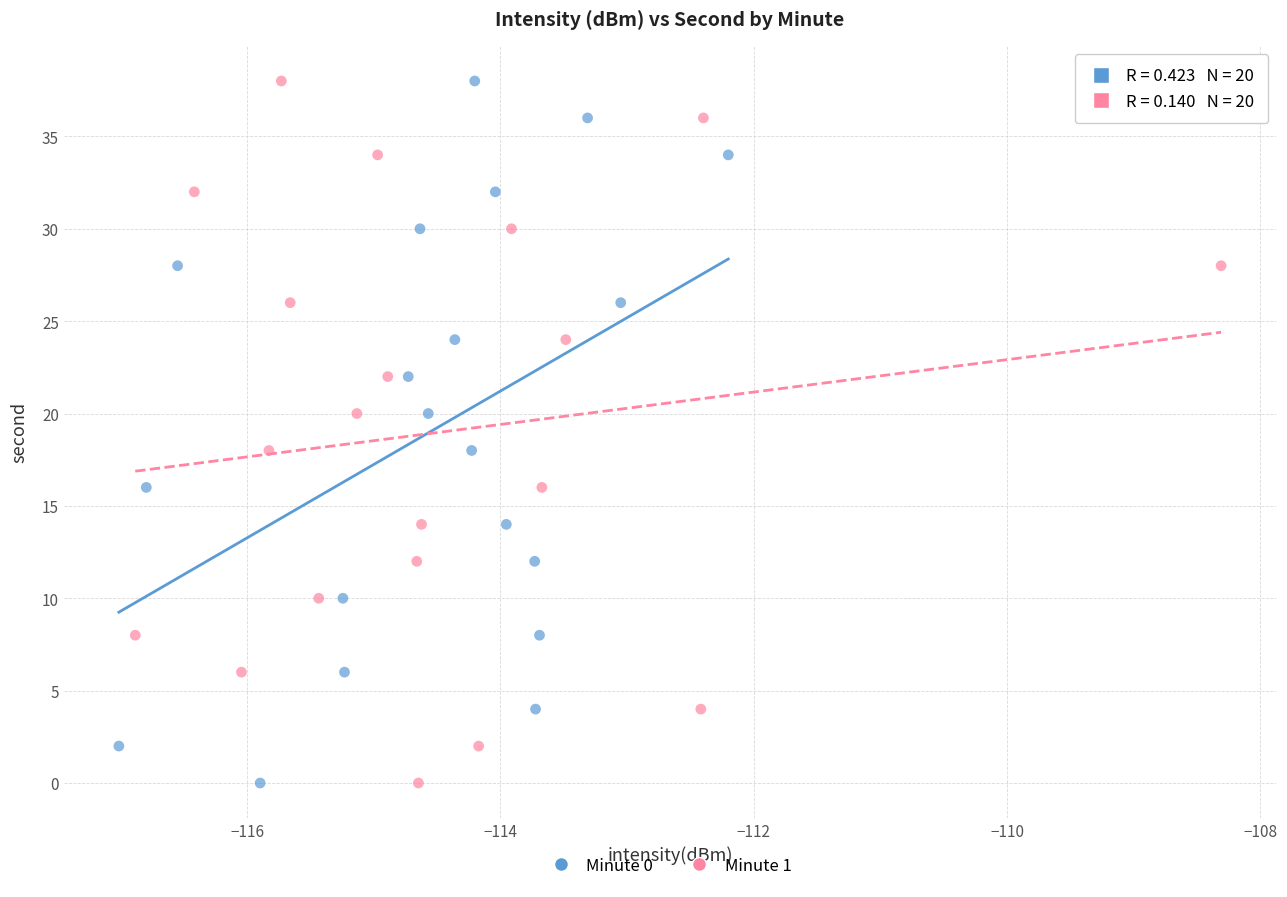

What are all the series names shown in the legend?

Minute 0, Minute 1